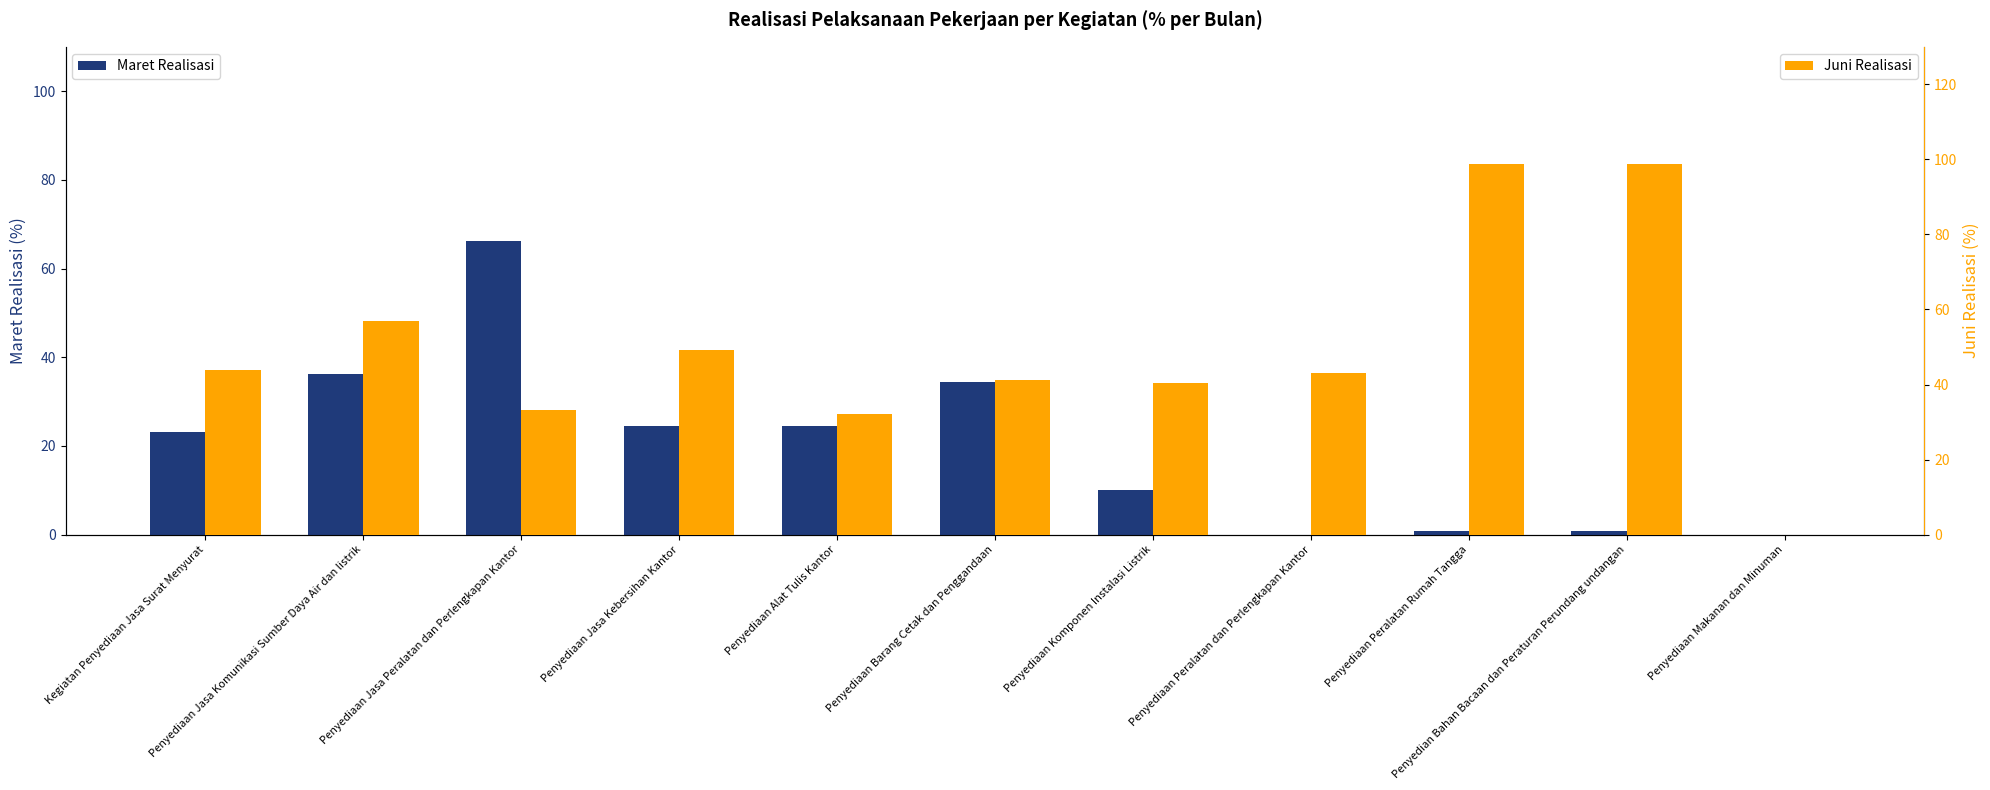

How many series are shown in this chart?

2